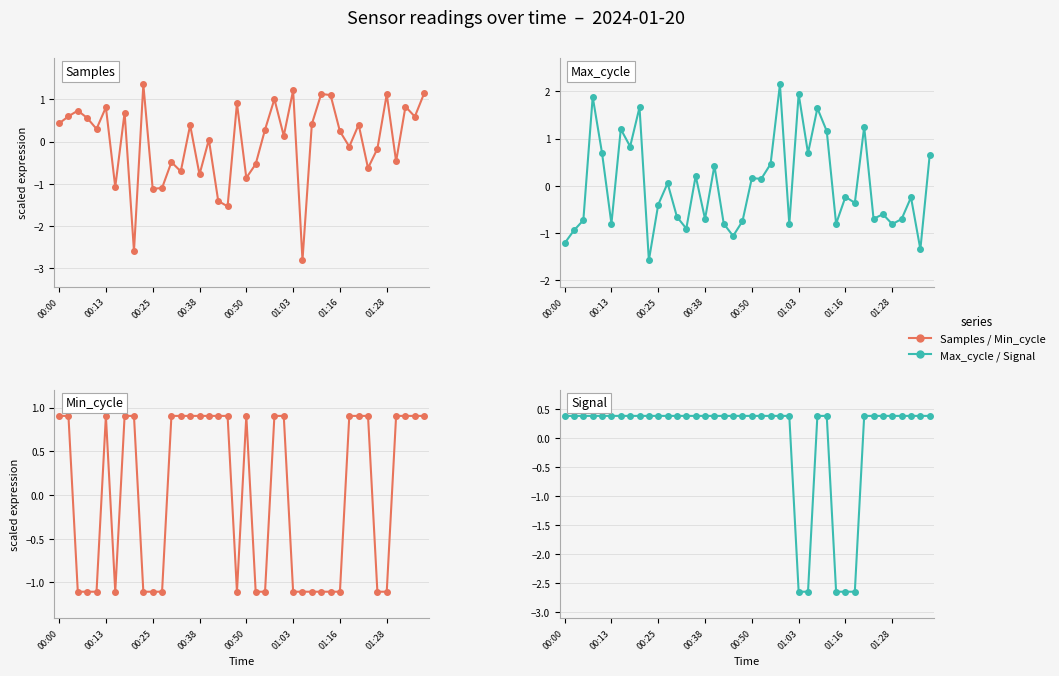

What is the difference between the maximum and second lowest values in the Max_cycle series?

3.5